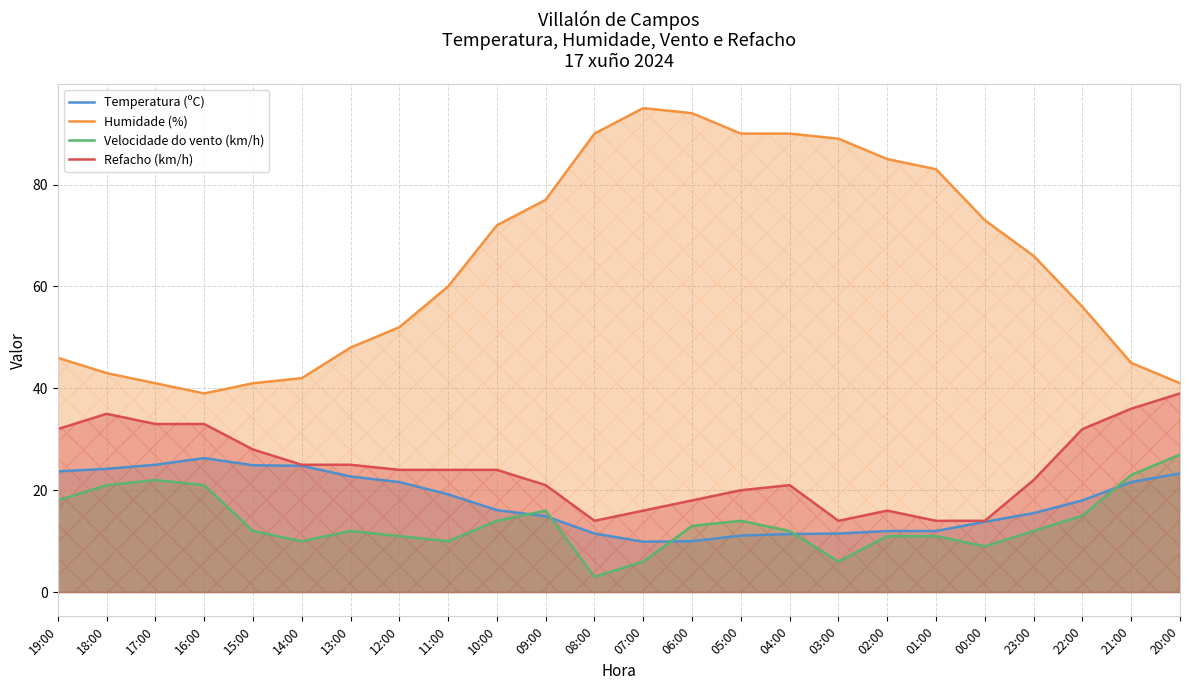

What is the value of the Velocidade do vento (km/h) point at the 15th from the left?

14.0